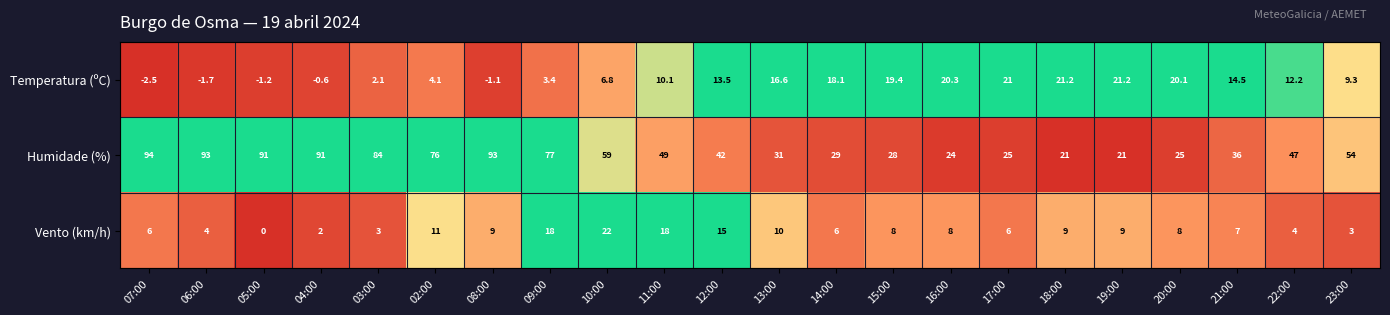

Count the number of categories in the chart.

22